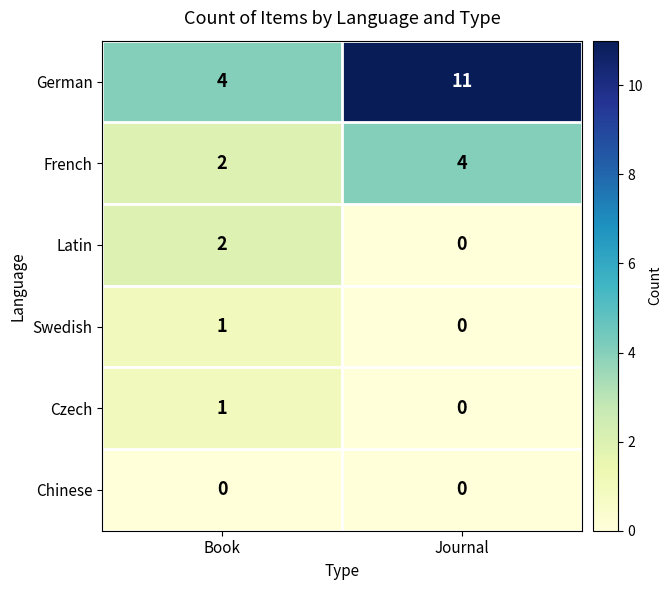

What is the total value across all series at Book?

10